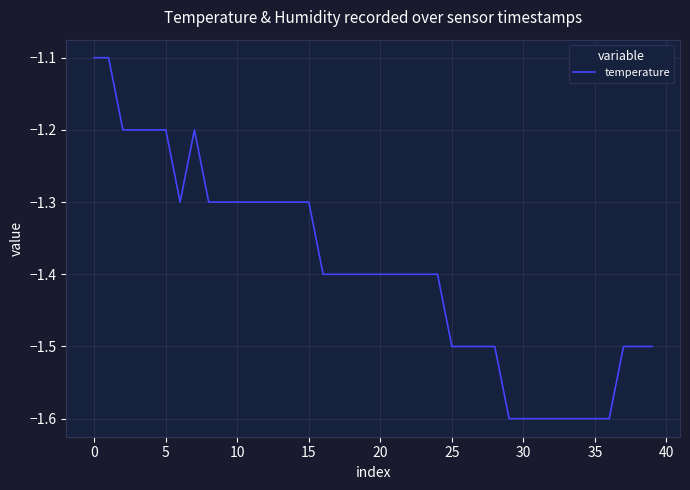

What is the minimum value shown in the chart?

-1.6